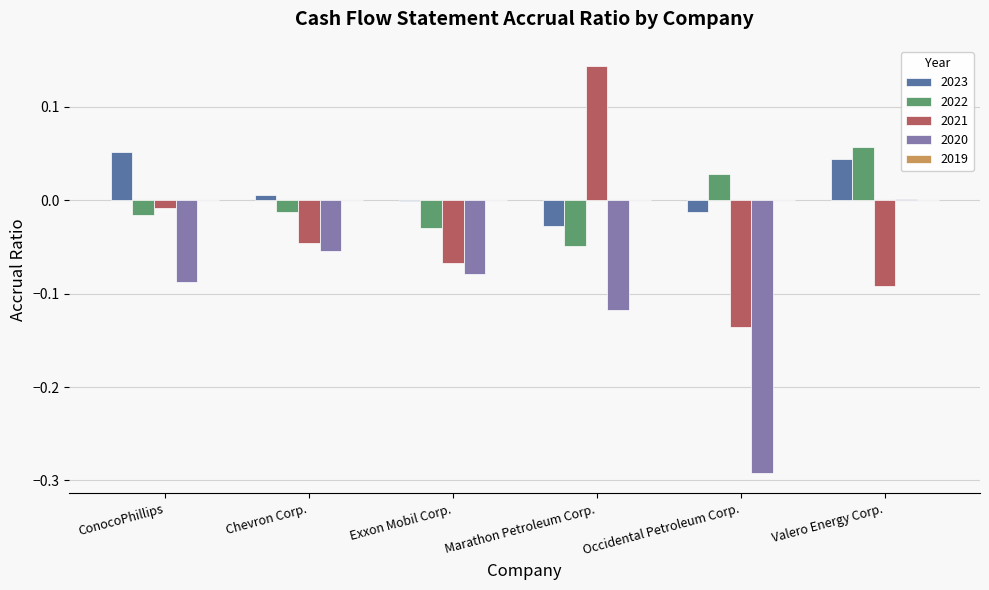

True or false: 2020 has a value of -0.0 at Exxon Mobil Corp..

False